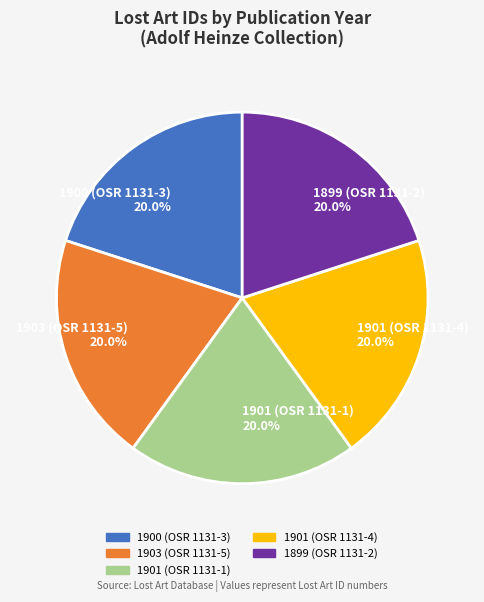

Is there any slice that represents more than half of the pie?

No